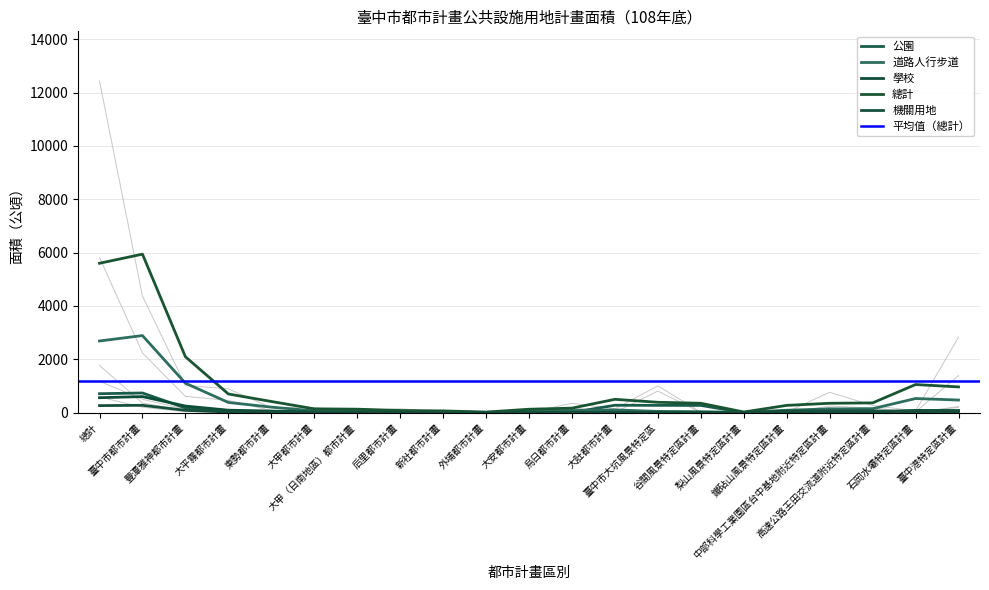

What is the label of the 21st point from the left?

臺中港特定區計畫